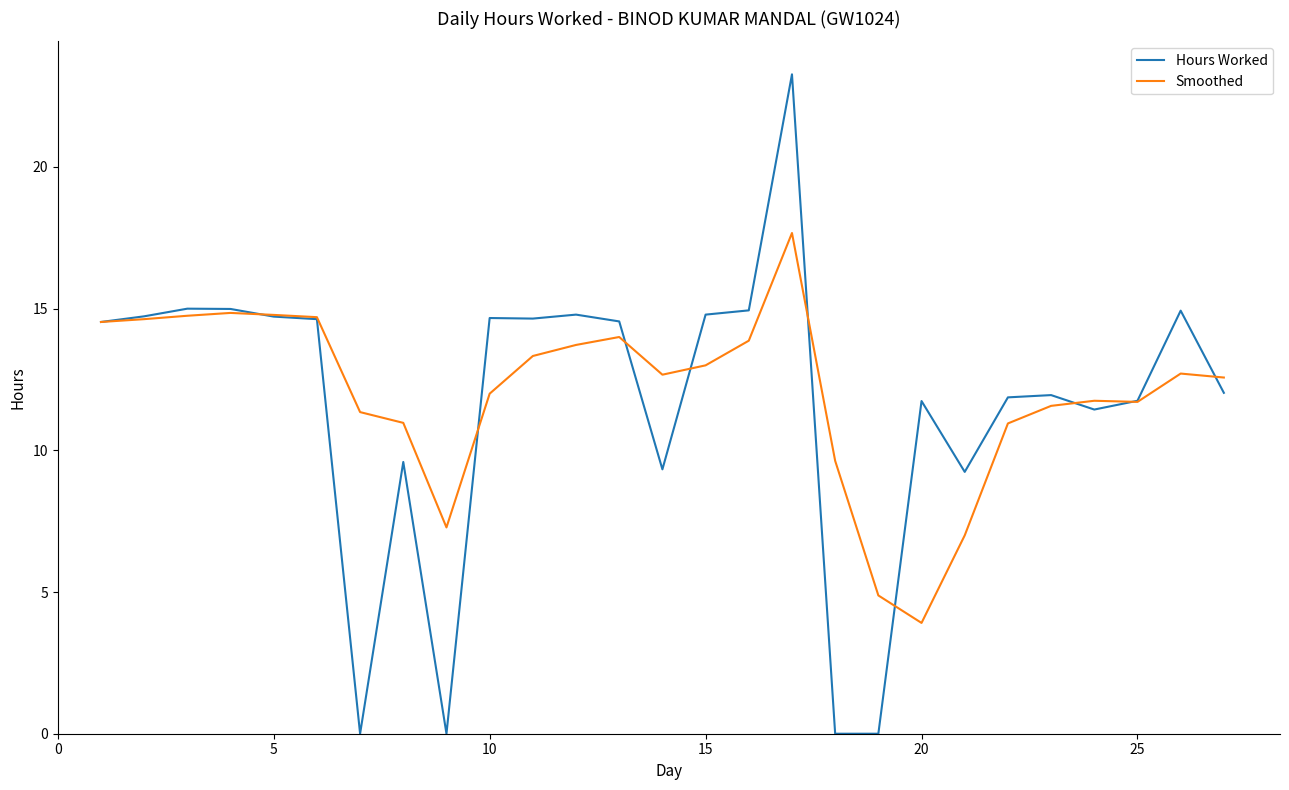

How many categories are shown in the chart?

27